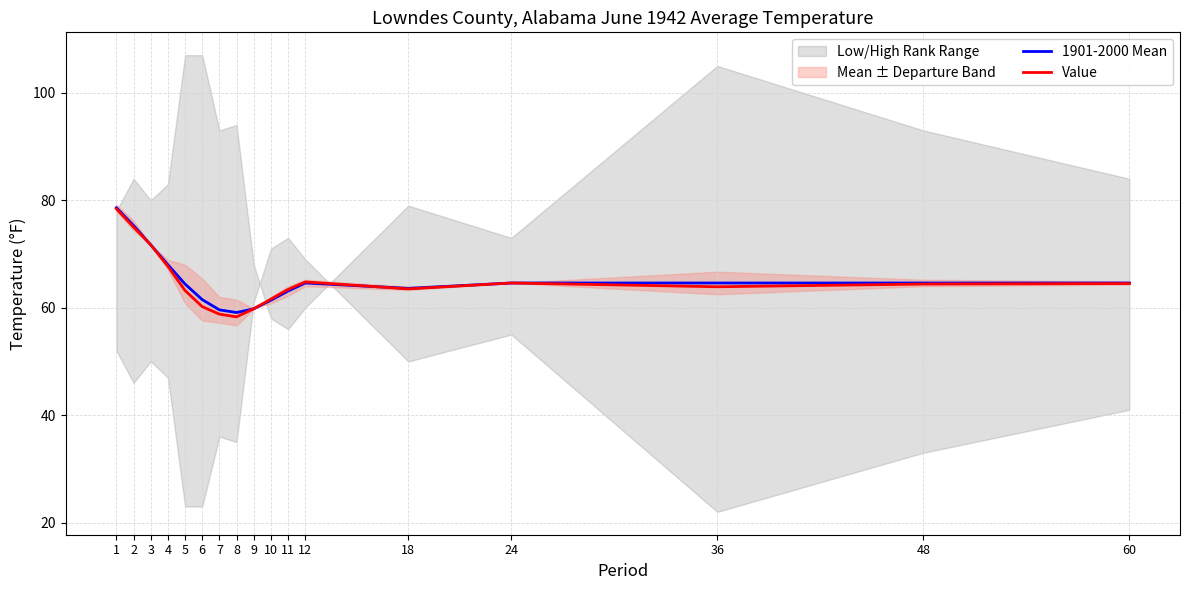

What is the highest value of the 1901-2000 Mean series?

78.6